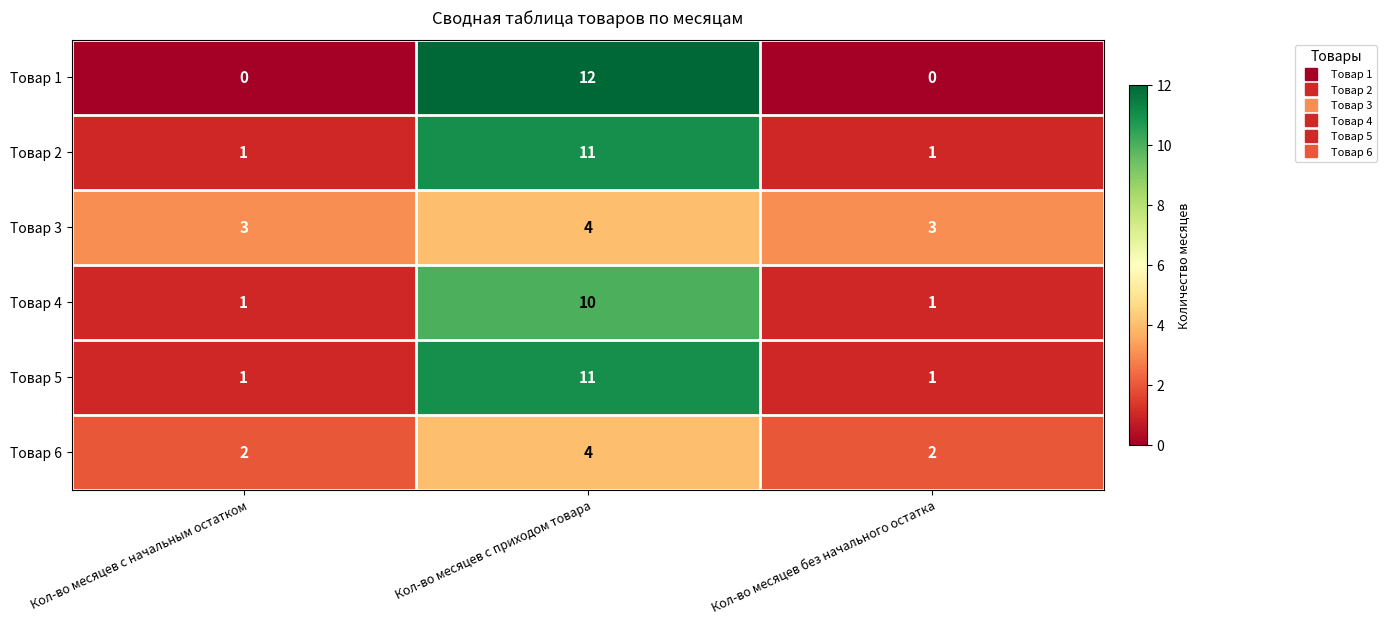

The value of Товар 6 at Кол-во месяцев с начальным остатком is 2. True or false?

True